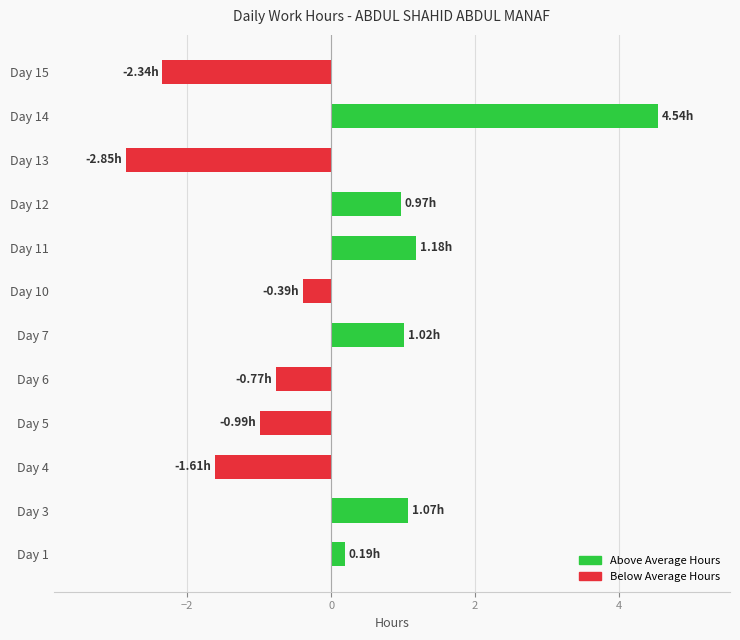

What is the difference between the maximum and second lowest values?

6.9